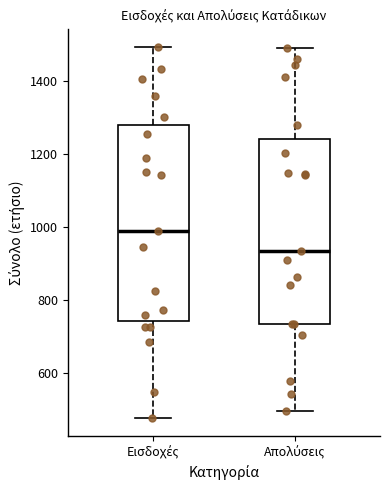

Reading left to right, transcribe this box plot: for each box, give where its median line is, the range the box spans, and where its two whiskers end, as read against the y-axis. The values are not printed on the chart, so give them approximately, as read against the axis.

Εισδοχές: median 980, box 740 to 1280, whiskers 480 to 1500
Απολύσεις: median 940, box 740 to 1240, whiskers 500 to 1480